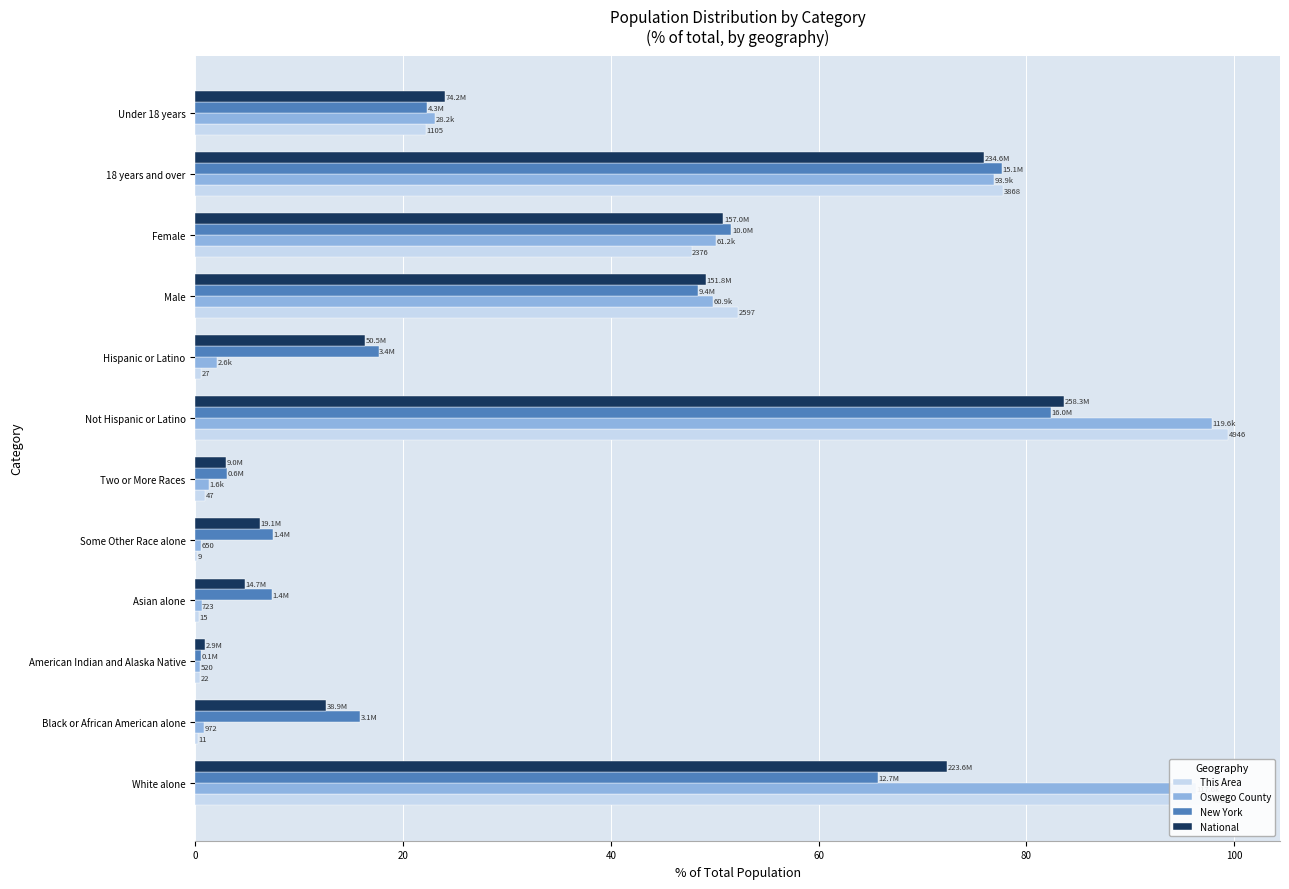

The New York series shows 48.4 at Male. True or false?

True